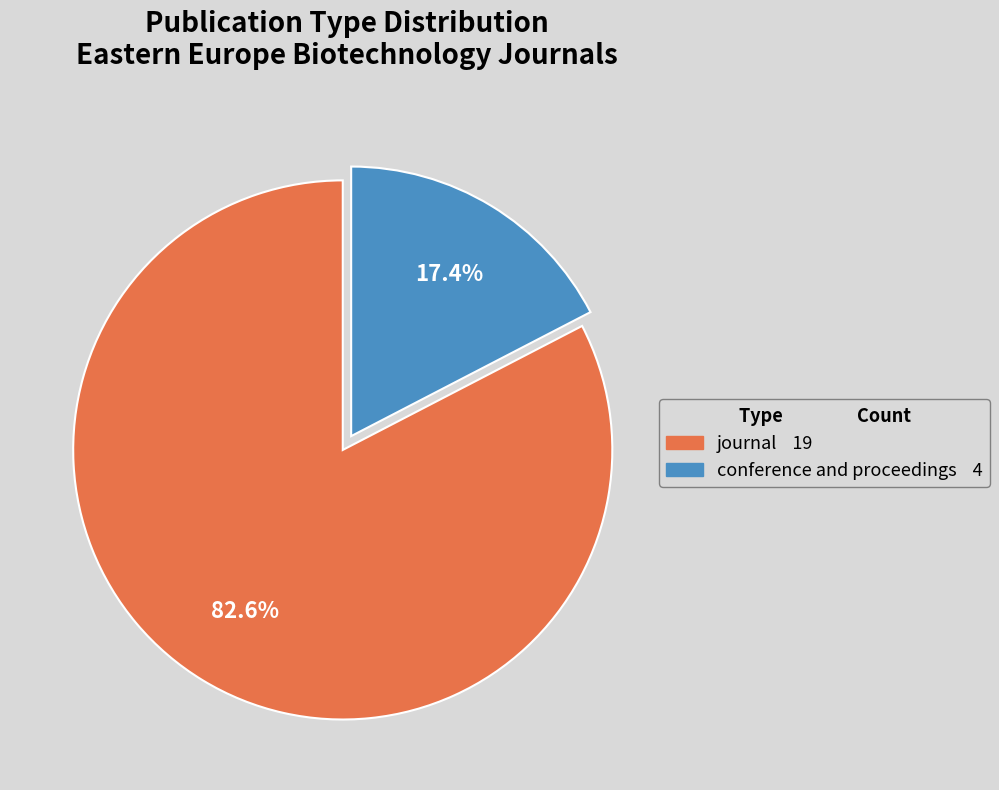

What portion of the pie excludes conference and proceedings?

82.6%